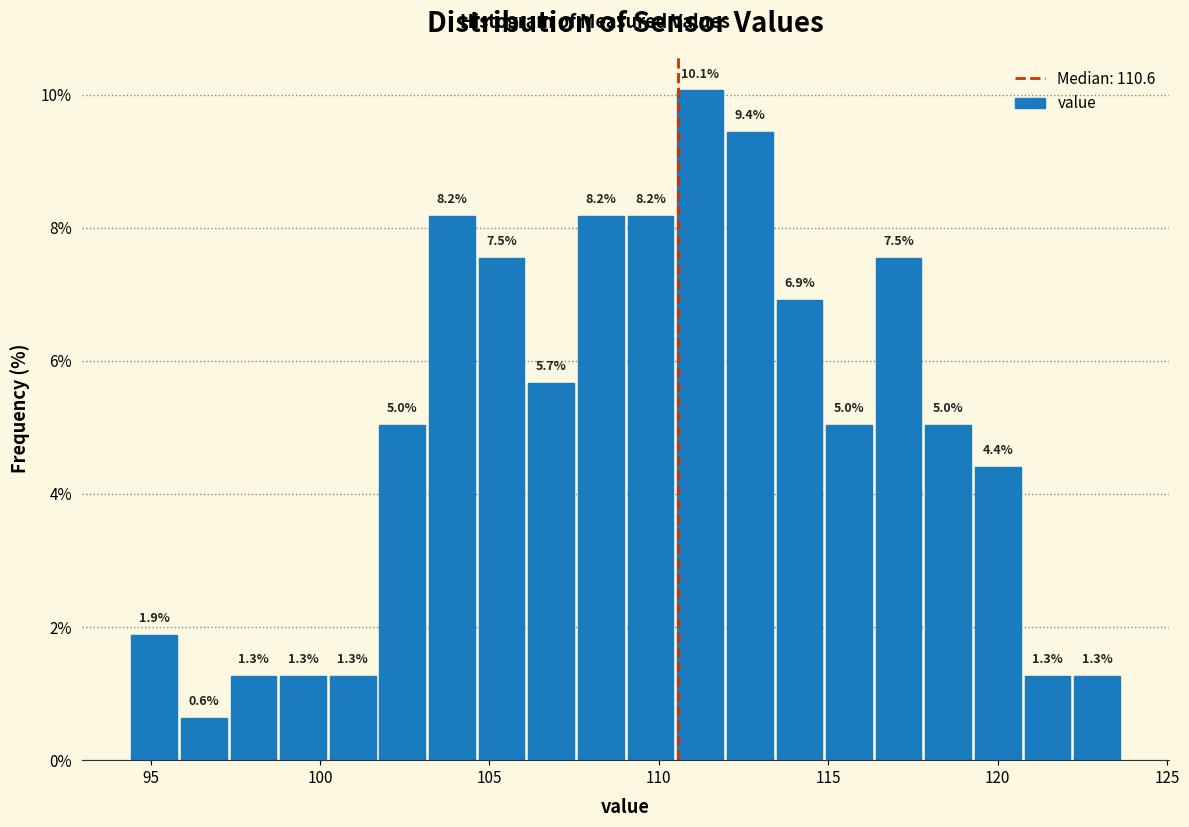

Around what value on the x-axis is the tallest bar? Give the approximate position of its centre, as read against the axis.

111.0